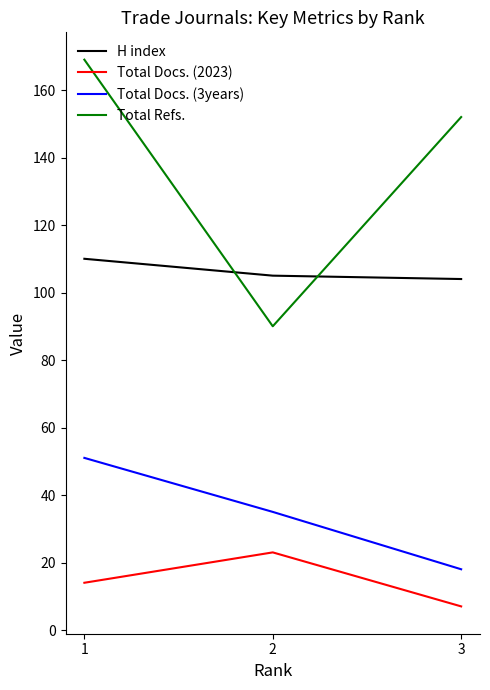

What is the approximate value of Total Refs. at 1?

169